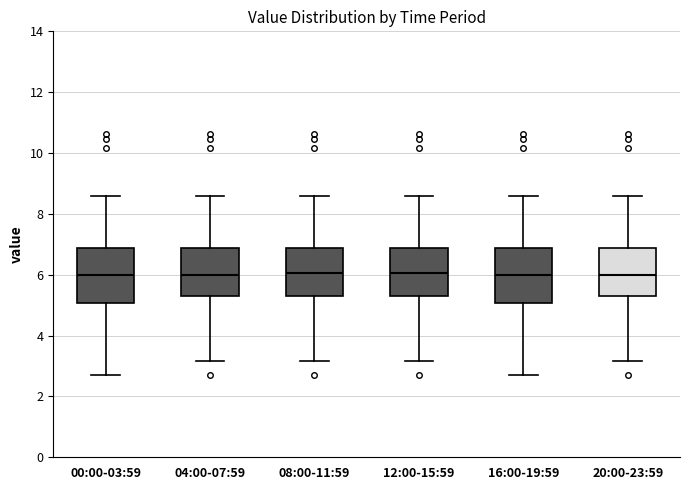

Reading left to right, read every box against the y-axis: the position of its median line, the range the box covers, and the ends of its whiskers. The values are not printed on the chart, so give them approximately, as read against the axis.

00:00-03:59: median 6.0, box 5.0 to 6.8, whiskers 2.8 to 8.6
04:00-07:59: median 6.0, box 5.2 to 6.8, whiskers 3.2 to 8.6
08:00-11:59: median 6.0, box 5.2 to 6.8, whiskers 3.2 to 8.6
12:00-15:59: median 6.0, box 5.2 to 6.8, whiskers 3.2 to 8.6
16:00-19:59: median 6.0, box 5.0 to 6.8, whiskers 2.8 to 8.6
20:00-23:59: median 6.0, box 5.2 to 6.8, whiskers 3.2 to 8.6